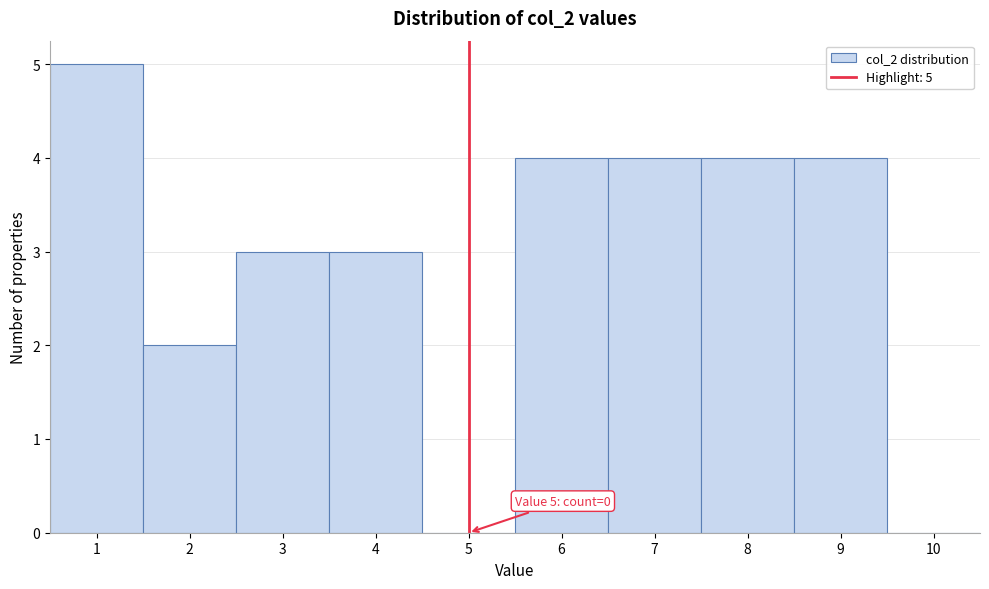

Over which range of the x-axis is the bar tallest?

0.5 to 1.5